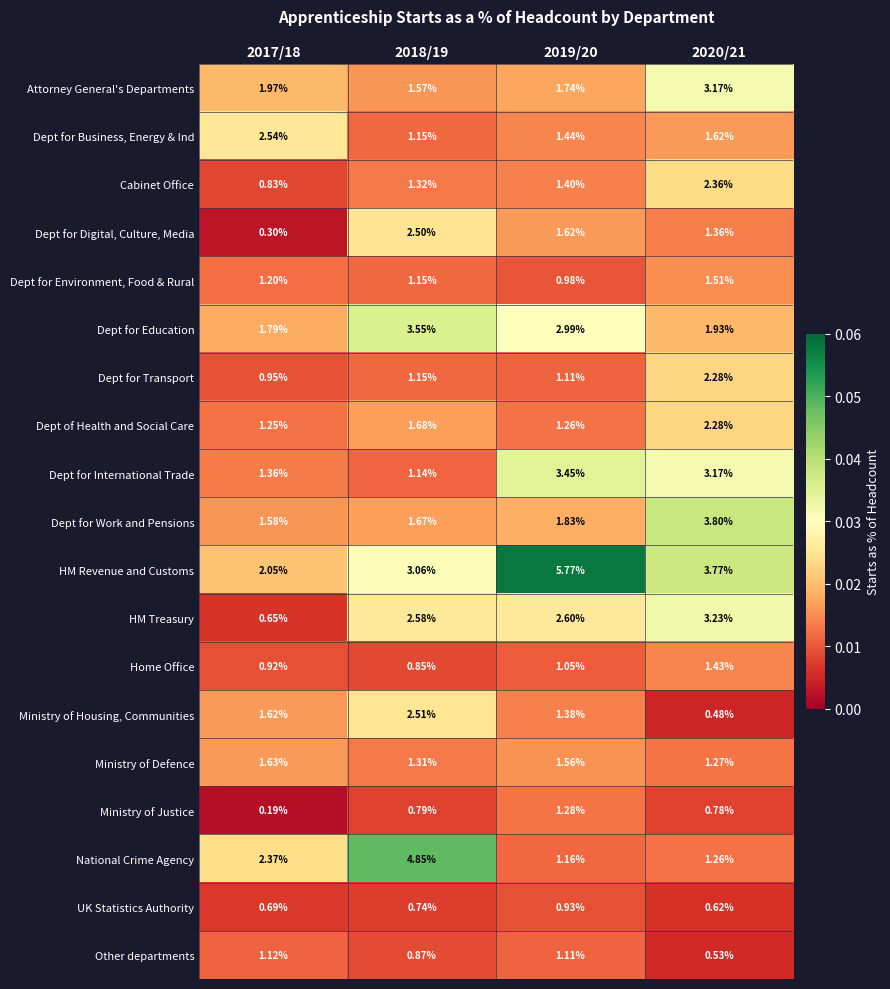

Between 2019/20 and 2020/21, which series saw the biggest shift?

HM Revenue and Customs